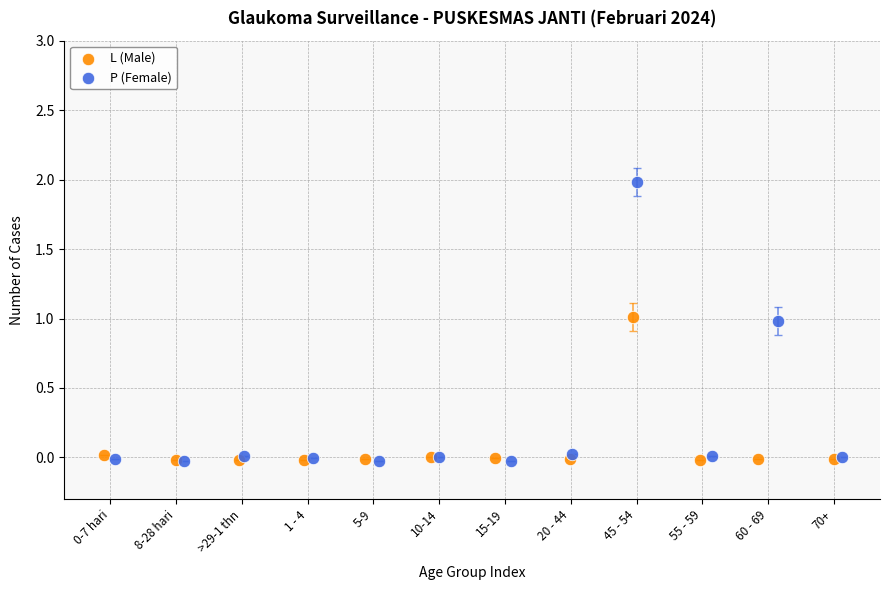

What are all the series names shown in the legend?

L (Male), P (Female)